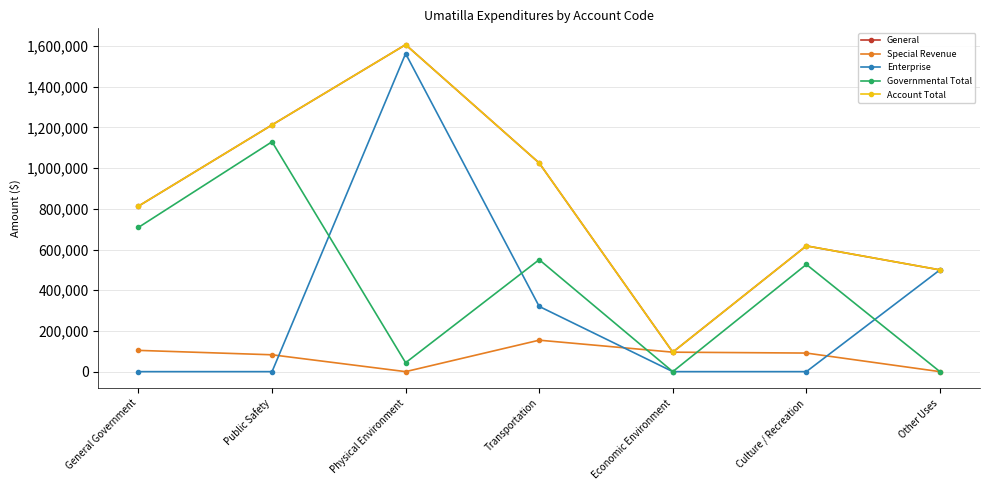

Reading right to left, what are all the values shown in this chart?

General: 500000	618009	95651	1025245	1606686	1212409	813262
Special Revenue: 0	91310	95651	154569	0	82798	104461
Enterprise: 500000	0	0	320499	1562855	0	0
Governmental Total: 0	526699	0	550177	43831	1129611	708801
Account Total: 500000	618009	95651	1025245	1606686	1212409	813262